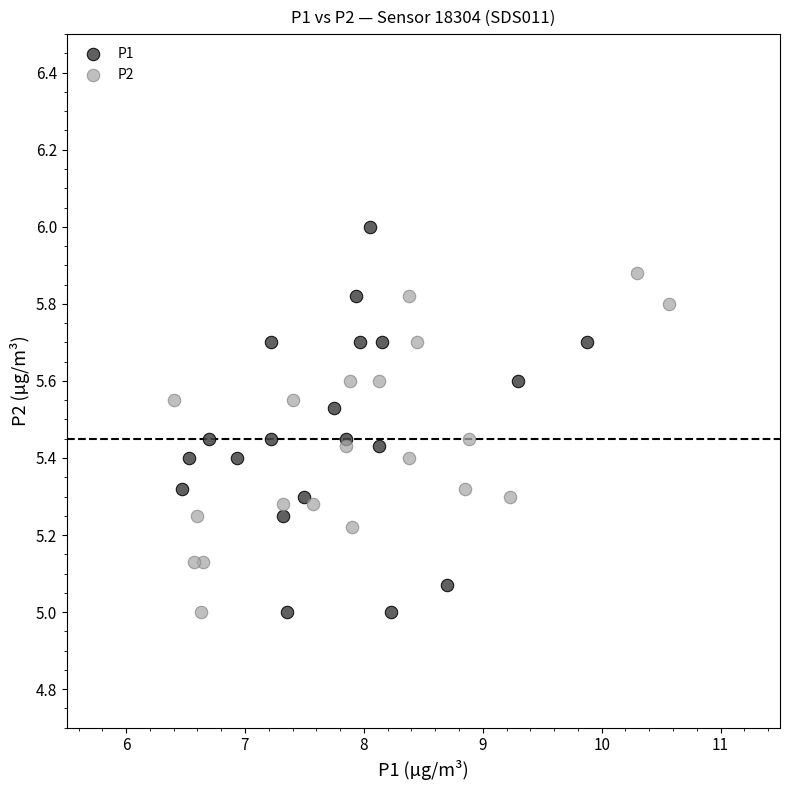

Which series contains the highest Y value?

P1